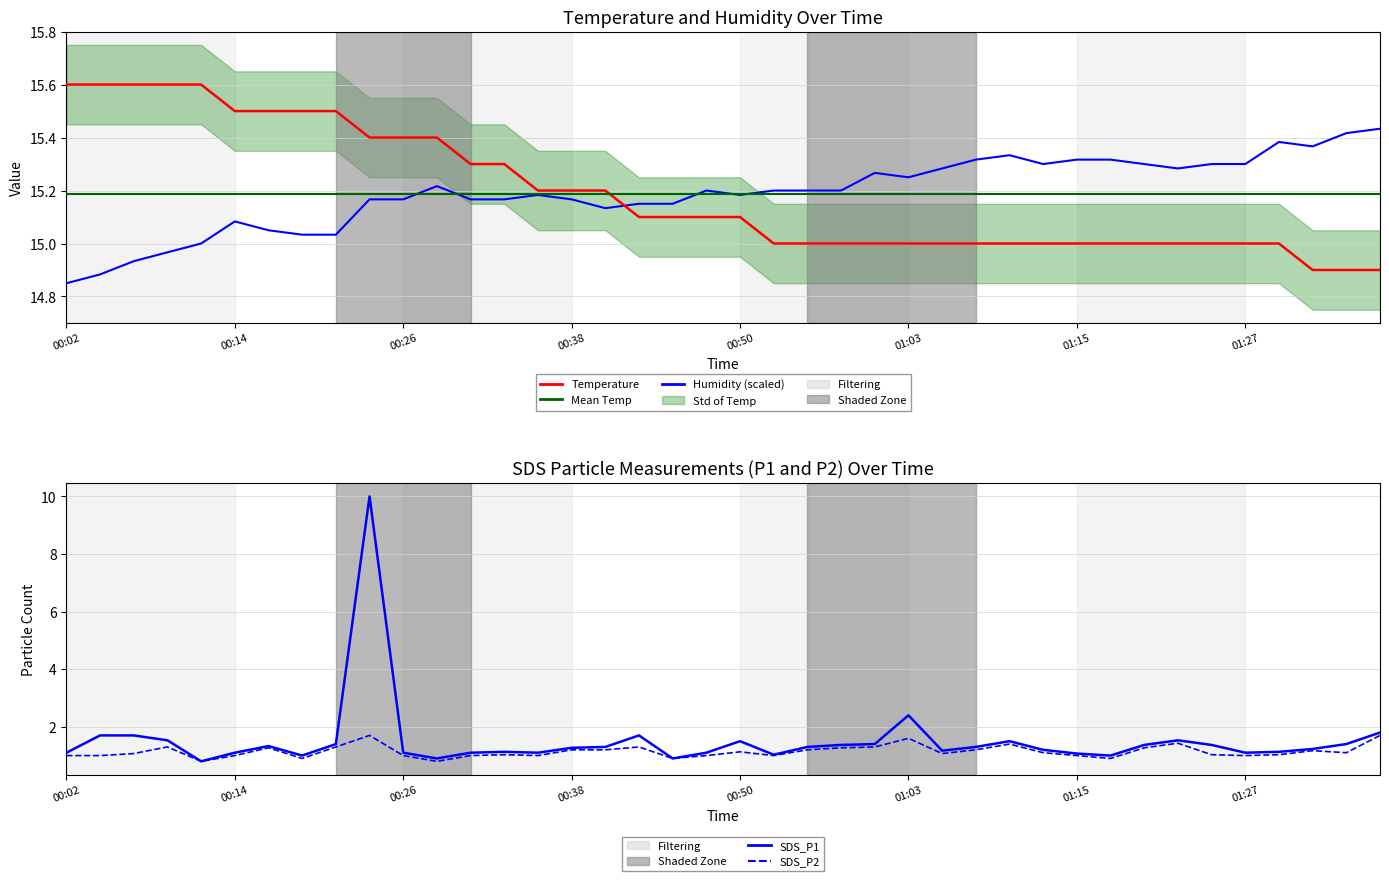

Which series has the largest total across all categories?

Humidity (scaled)